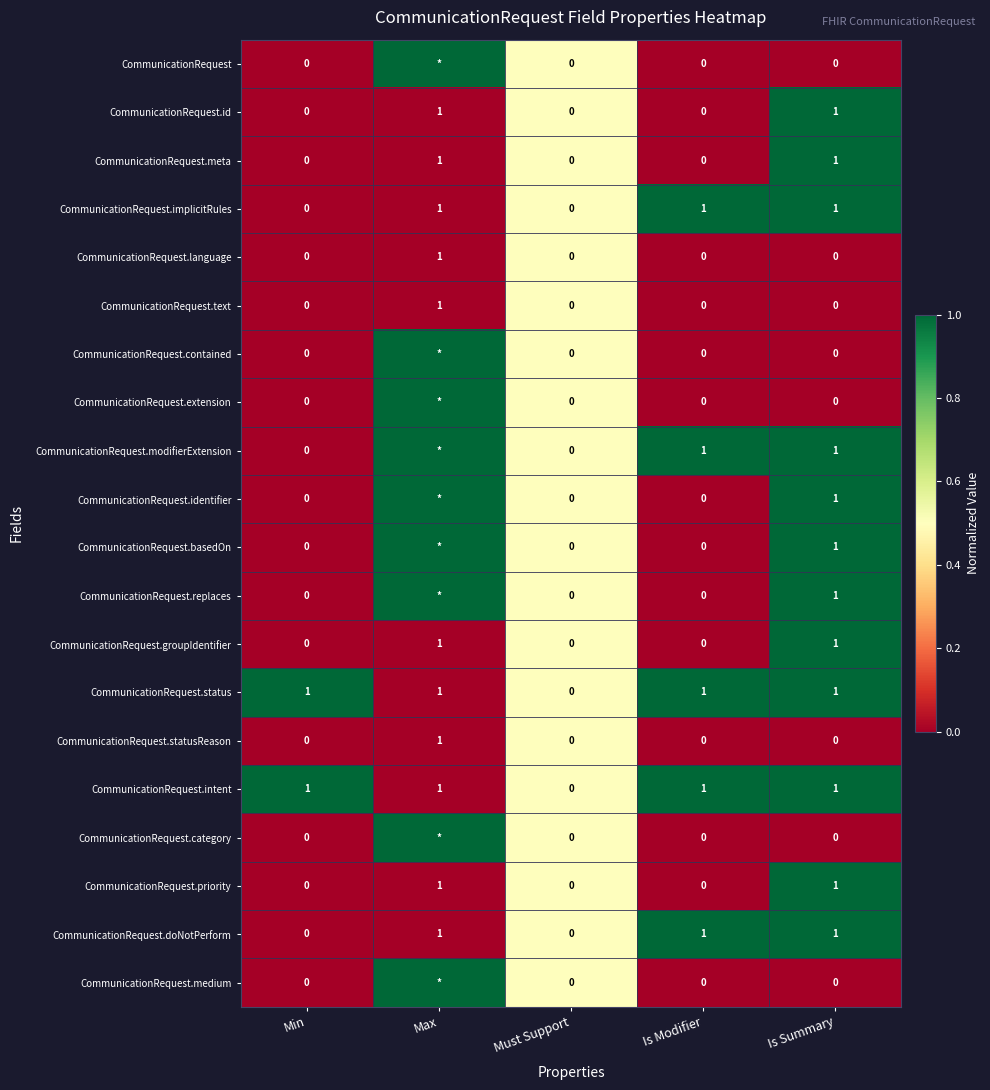

The value of CommunicationRequest.doNotPerform at Max is 1. True or false?

True